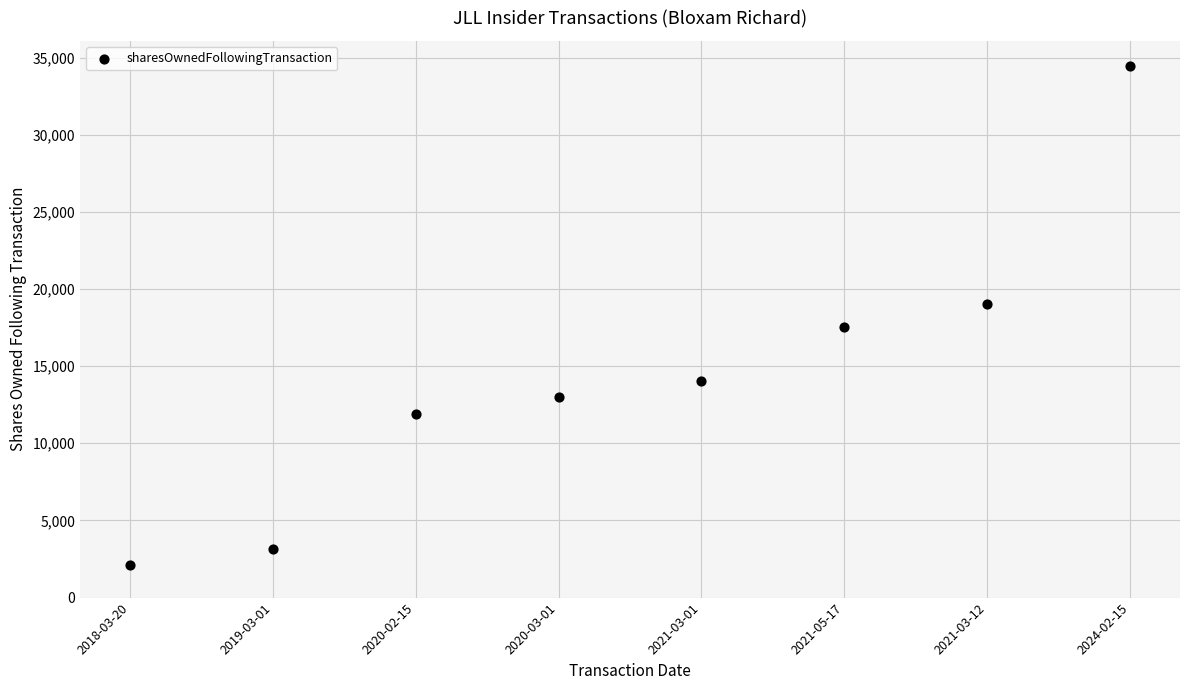

What is the range of Y values (max minus min)?

32363